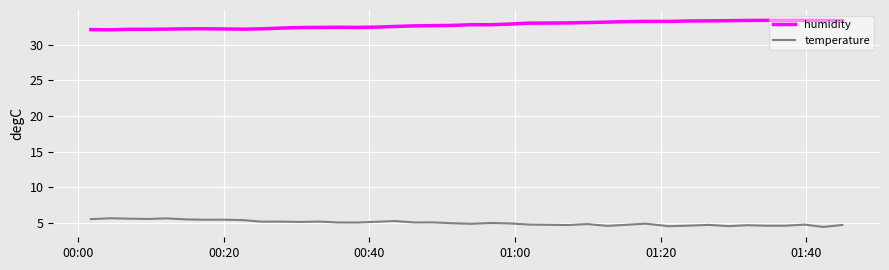

Rank the series by their maximum value, from highest to lowest.

humidity, temperature